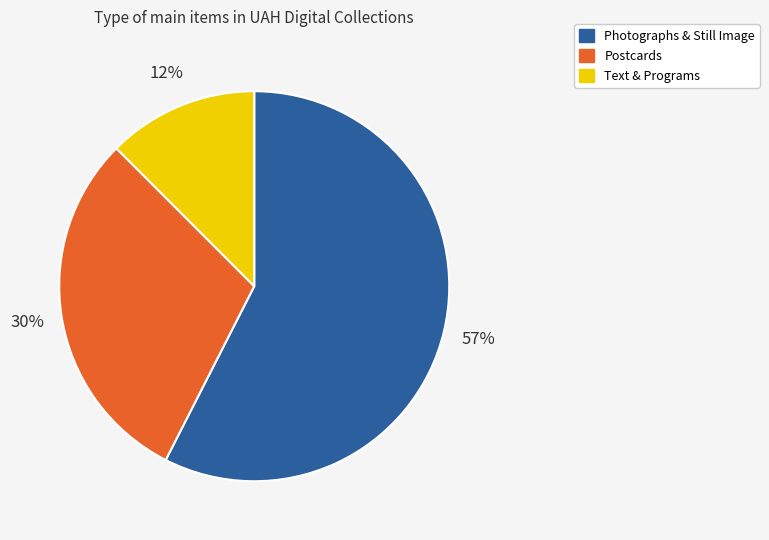

To the nearest percent, what is the difference between the largest and smallest slice percentages?

45%